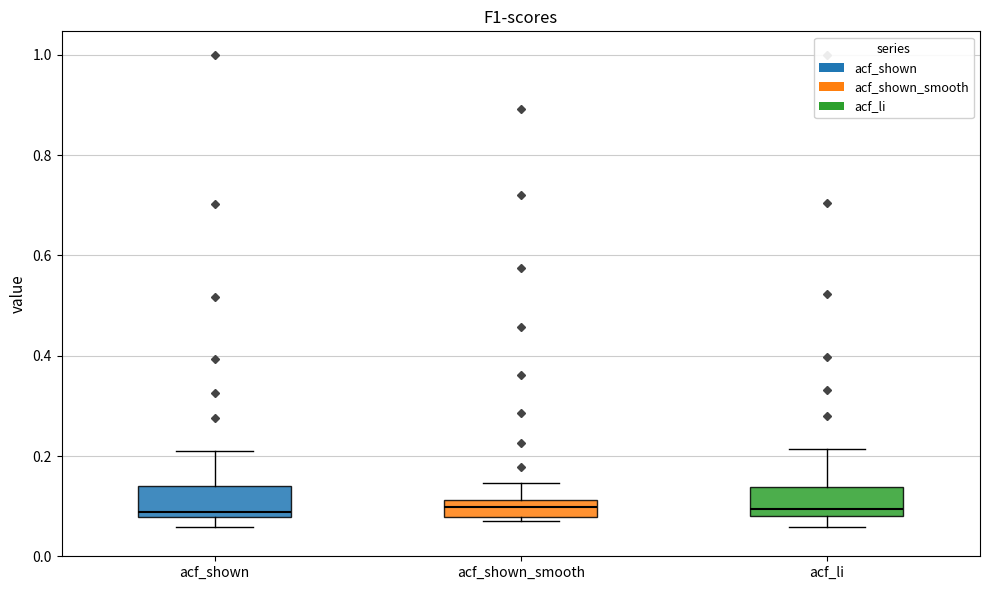

Reading left to right, transcribe this box plot: for each box, give where its median line is, the range the box spans, and where its two whiskers end, as read against the y-axis. The values are not printed on the chart, so give them approximately, as read against the axis.

acf_shown: median 0.08 (just above the box's lower edge), box 0.08 to 0.14, whiskers 0.06 to 0.20
acf_shown_smooth: median 0.10, box 0.08 to 0.12, whiskers 0.08 (just below the box's lower edge) to 0.14
acf_li: median 0.10, box 0.08 to 0.14, whiskers 0.06 to 0.22